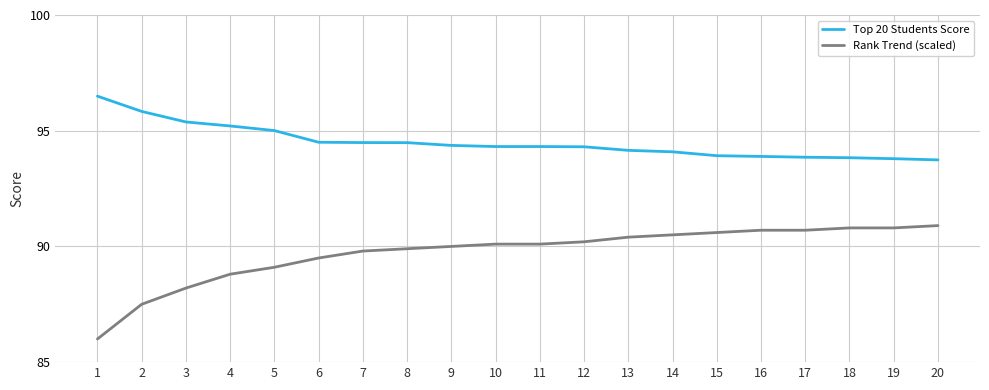

True or false: Rank Trend (scaled) and Top 20 Students Score cross at least once.

False